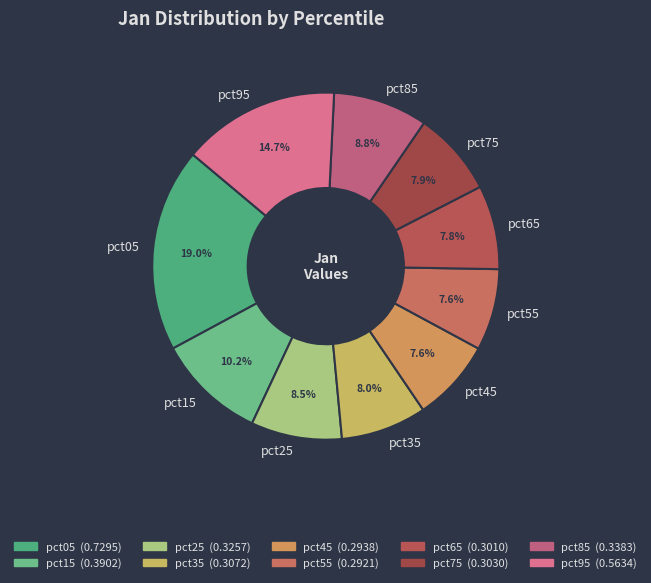

Which slice is the largest?

pct05